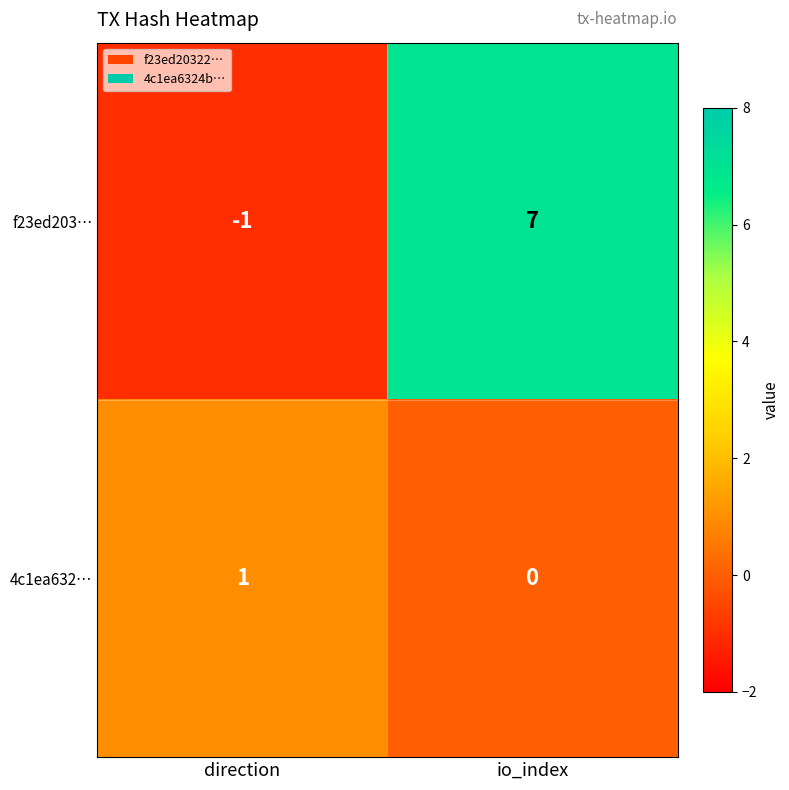

Is it true that f23ed203… equals 7 at io_index?

True